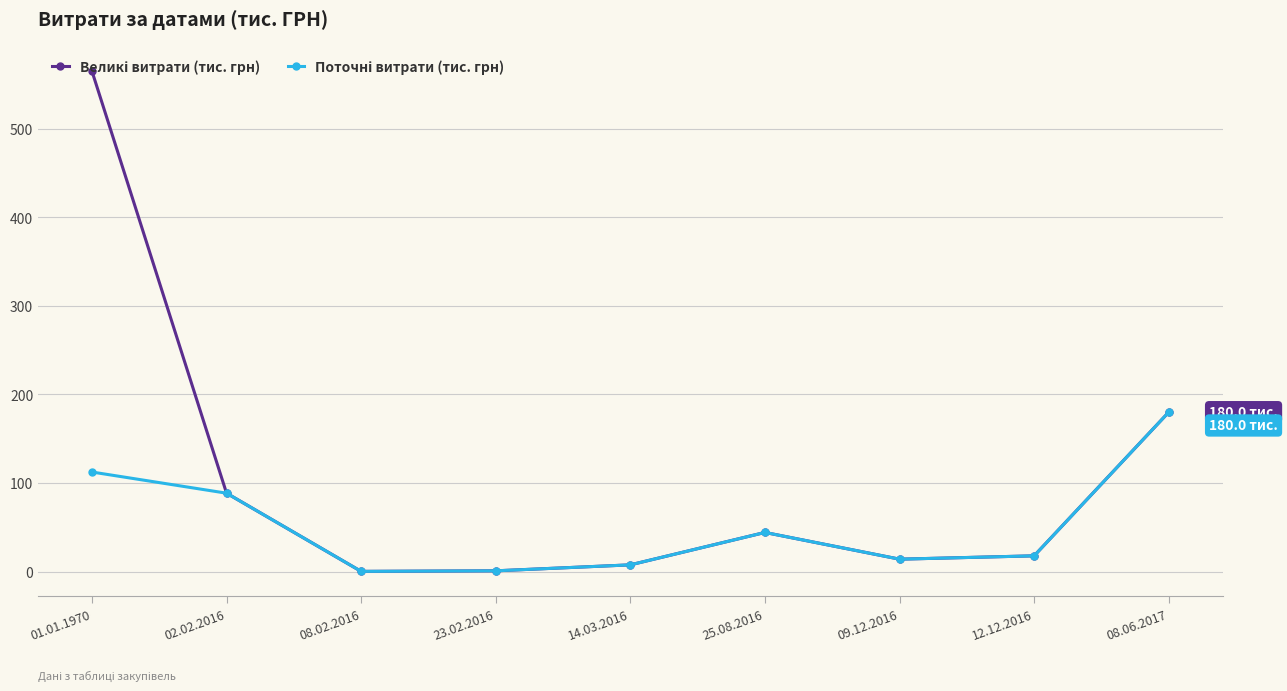

What is the label of the 4th point from the left?

23.02.2016